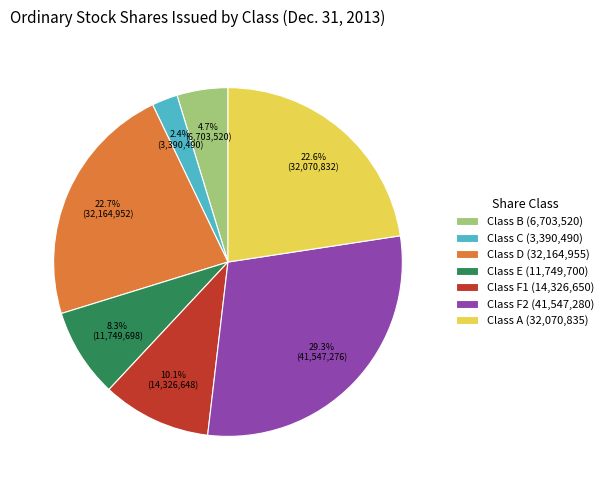

Count the number of slices in the pie.

7